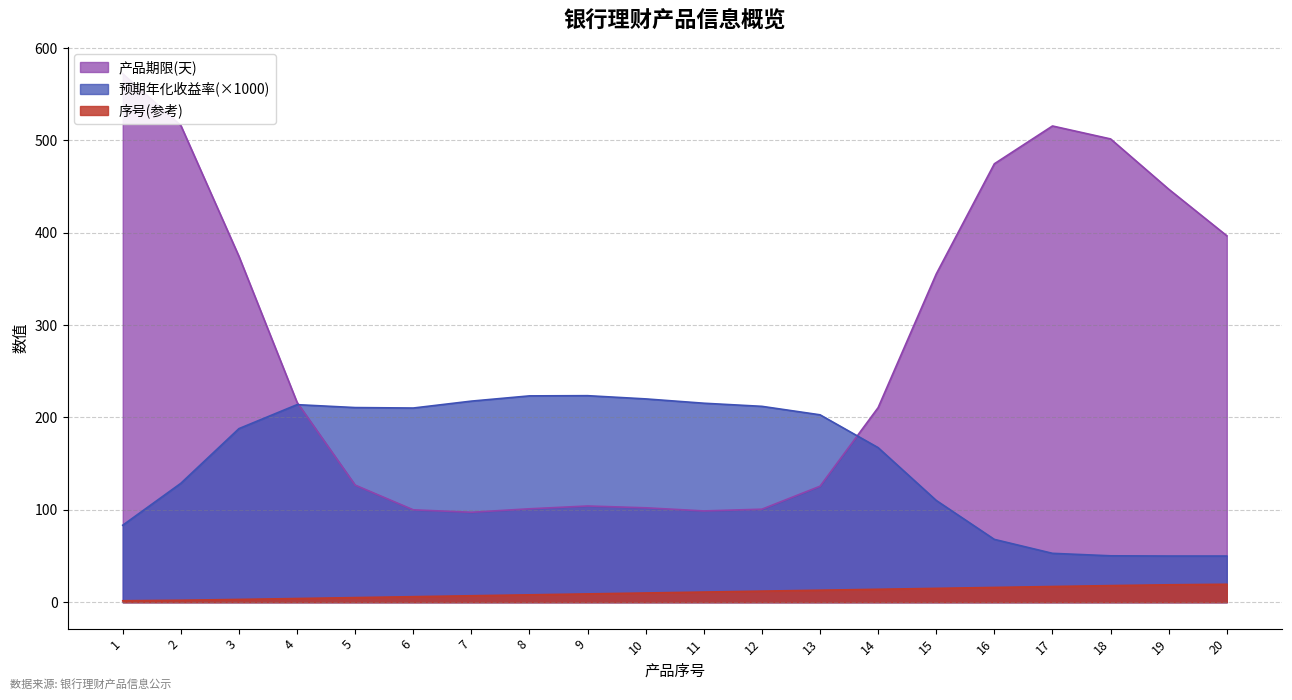

True or false: 序号(参考) and 预期年化收益率(×1000) cross at least once.

False